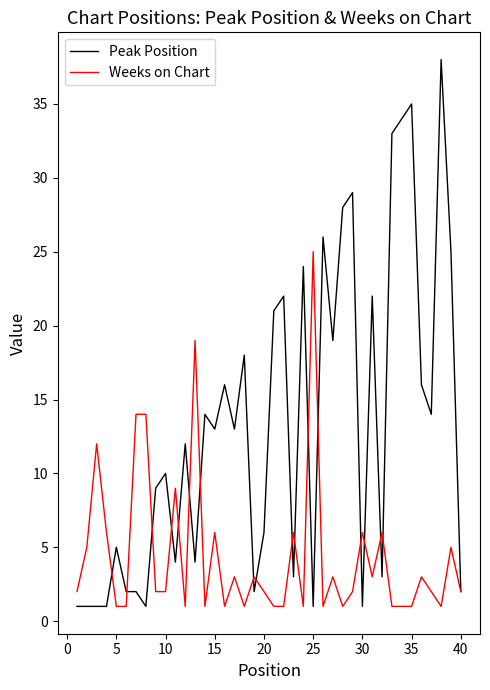

Rank the series by their maximum value, from lowest to highest.

Weeks on Chart, Peak Position